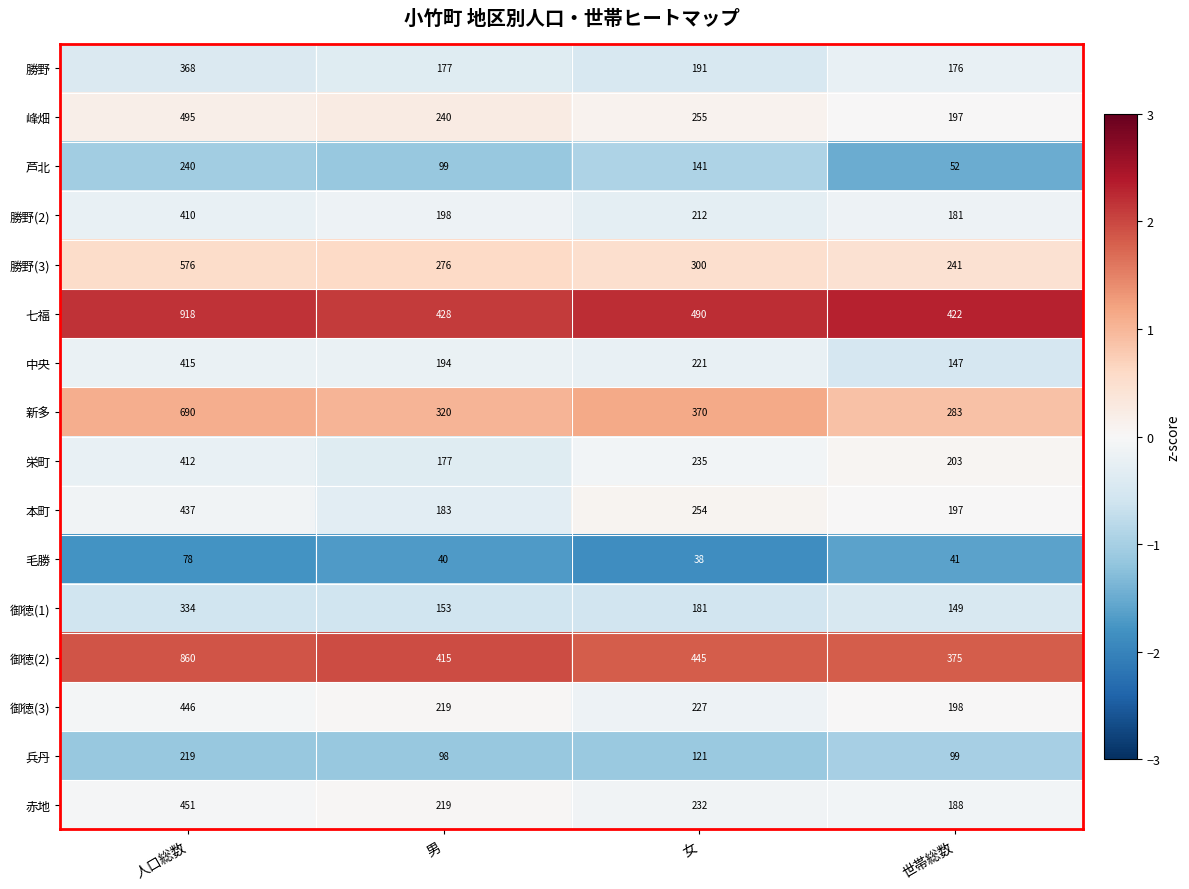

List the series in order of their peak value, lowest first.

毛勝, 兵丹, 芦北, 御徳(1), 勝野, 勝野(2), 栄町, 中央, 本町, 御徳(3), 赤地, 峰畑, 勝野(3), 新多, 御徳(2), 七福